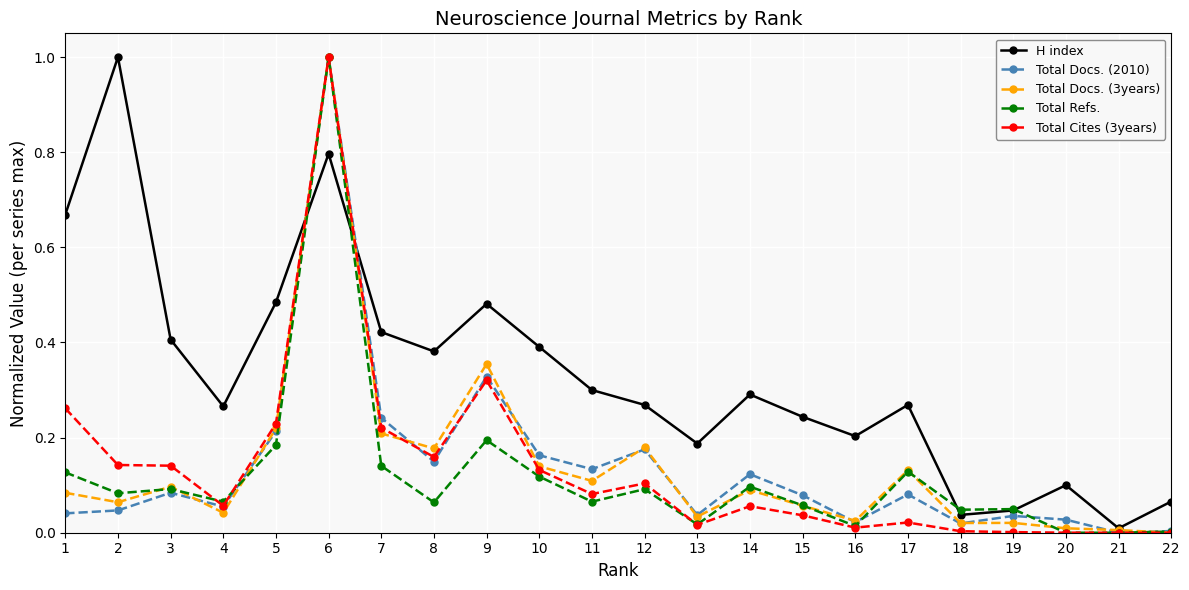

The Total Docs. (3years) series shows 0.1 at 15. True or false?

True